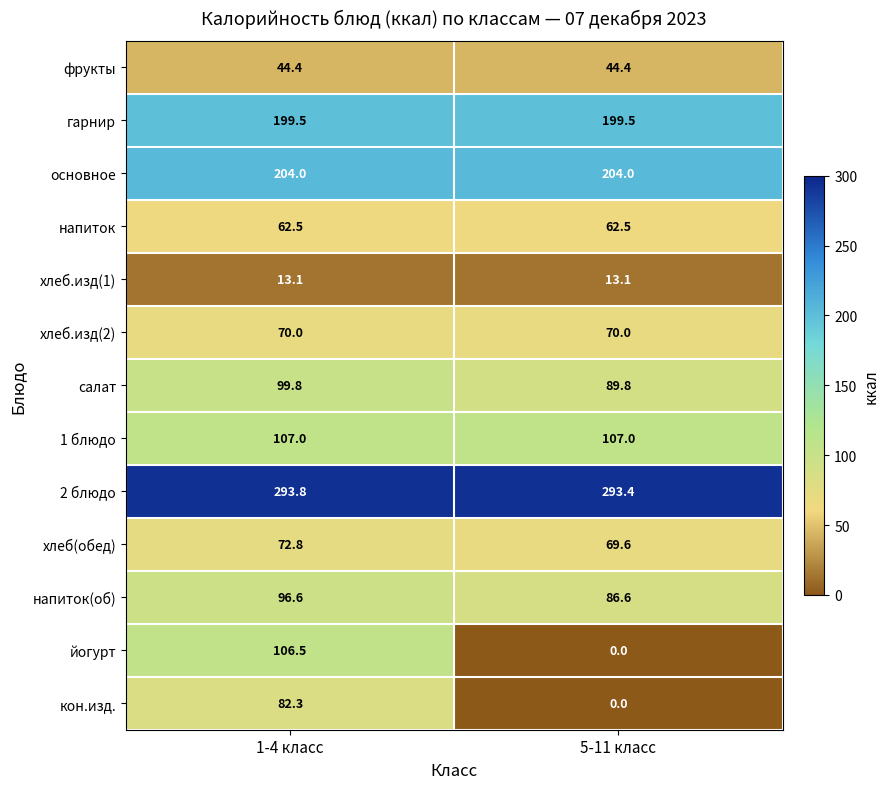

What is the difference between the highest and lowest values at 1-4 класс?

280.7